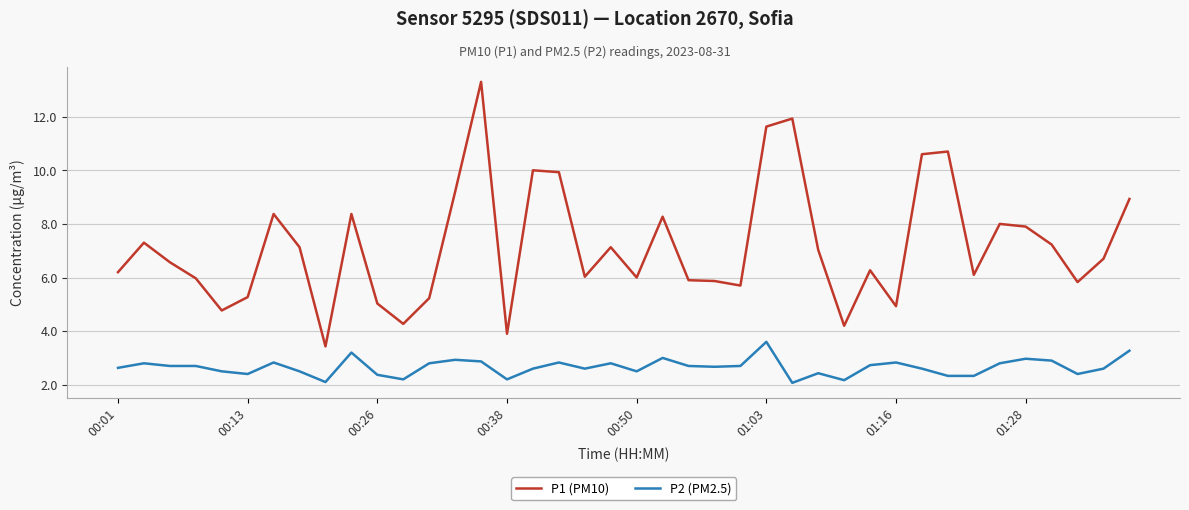

What is the greatest value displayed?

13.3